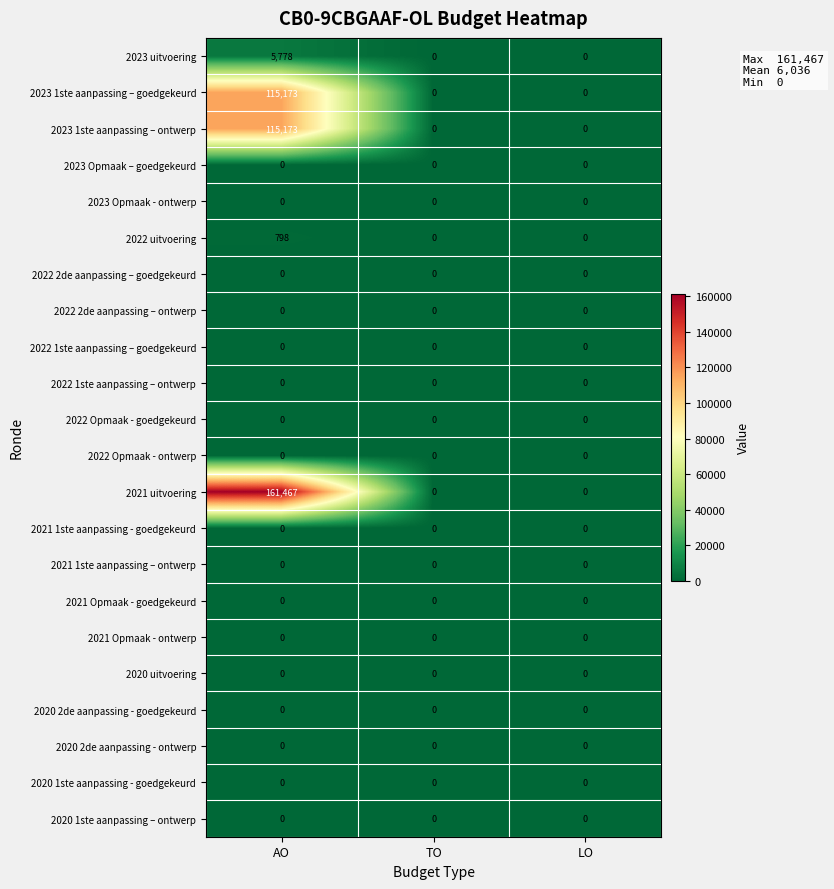

True or false: 2020 1ste aanpassing - goedgekeurd has a value of 0 at LO.

True